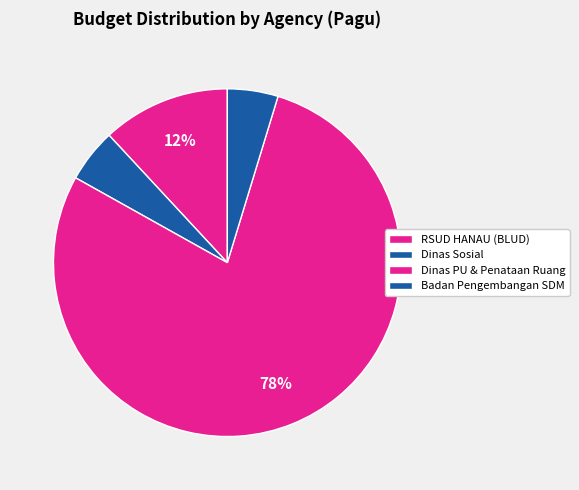

What is the change in value from RSUD HANAU (BLUD) to Dinas Sosial?

-510422000